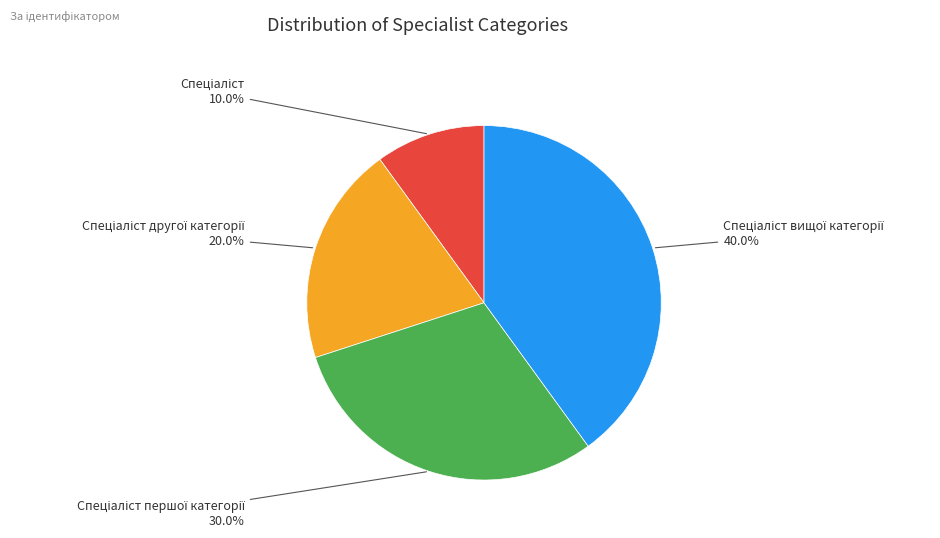

How many segments does this pie chart have?

4